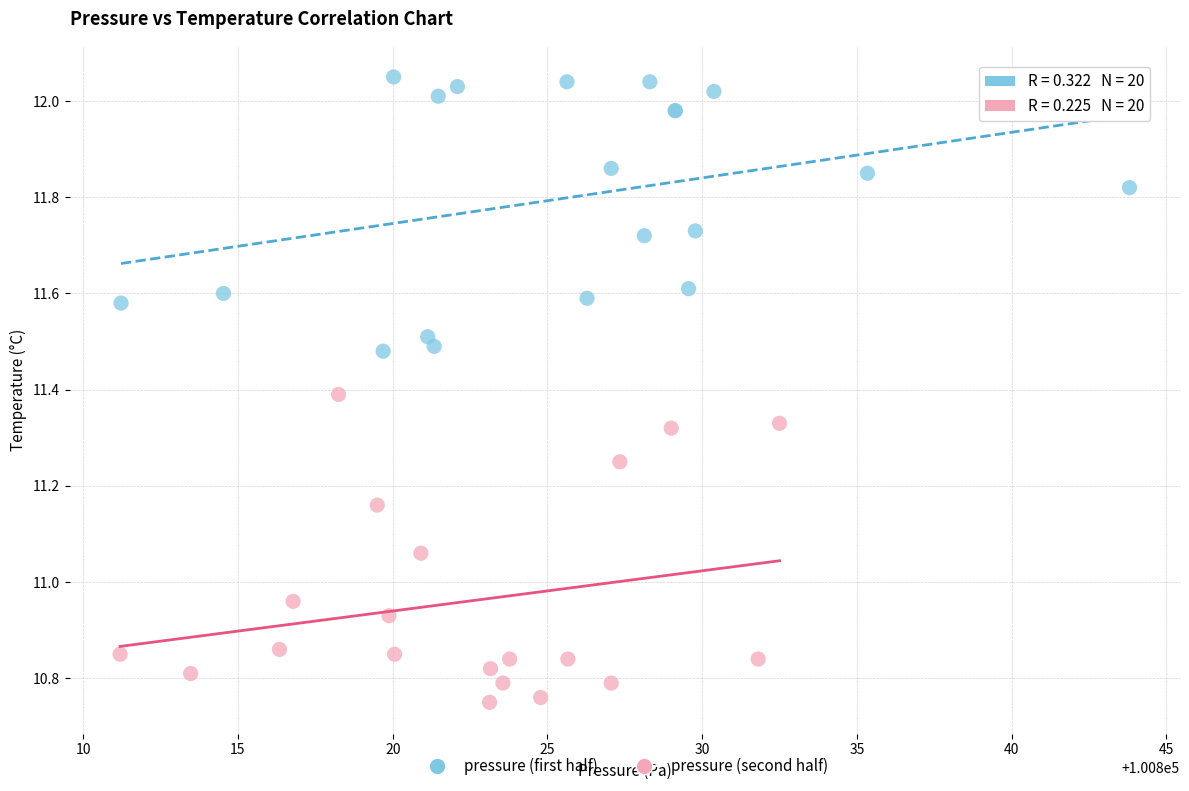

What are all the series names shown in the legend?

pressure (first half), pressure (second half)